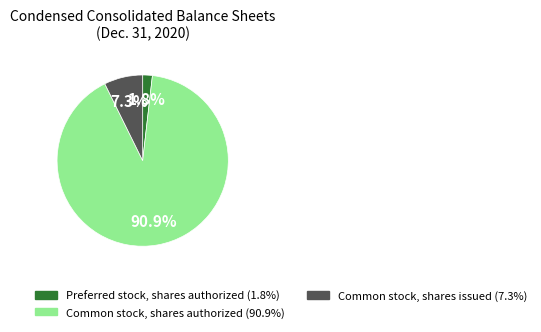

Is the sum of Common stock, shares authorized and Preferred stock, shares authorized greater than half?

Yes